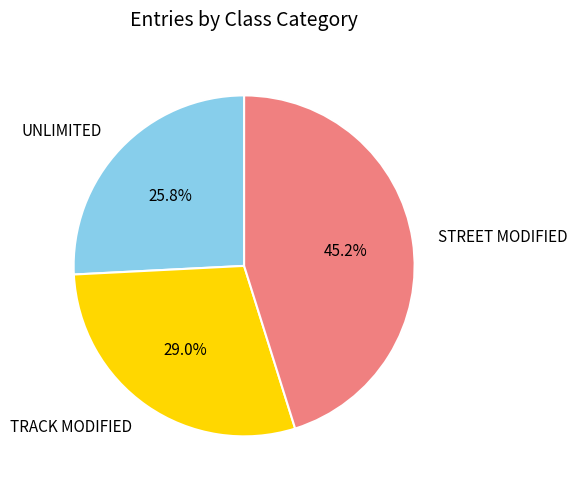

Which has a higher value, UNLIMITED or STREET MODIFIED?

STREET MODIFIED